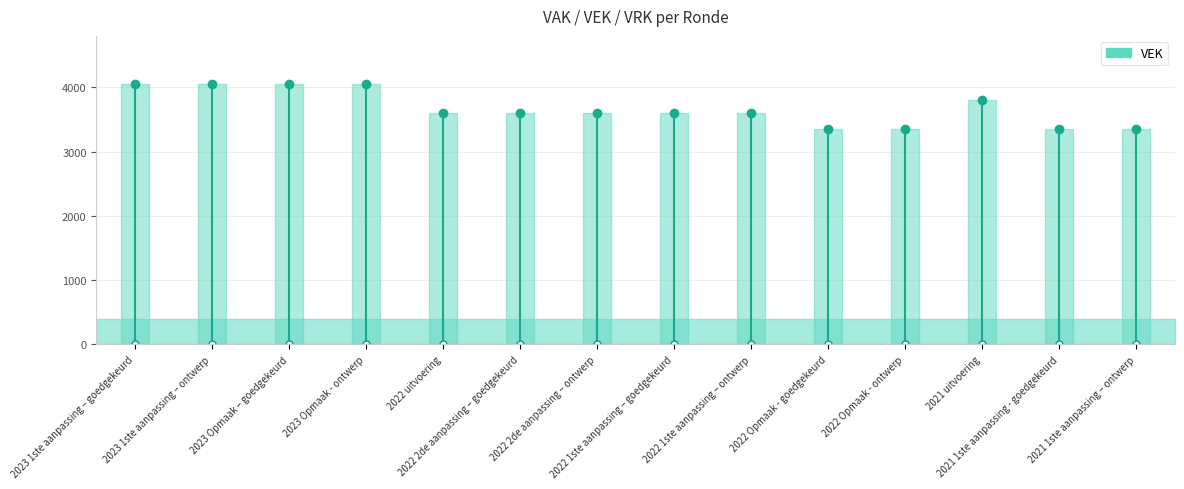

Between 2023 1ste aanpassing – ontwerp and 2023 1ste aanpassing – goedgekeurd, which is larger?

2023 1ste aanpassing – ontwerp